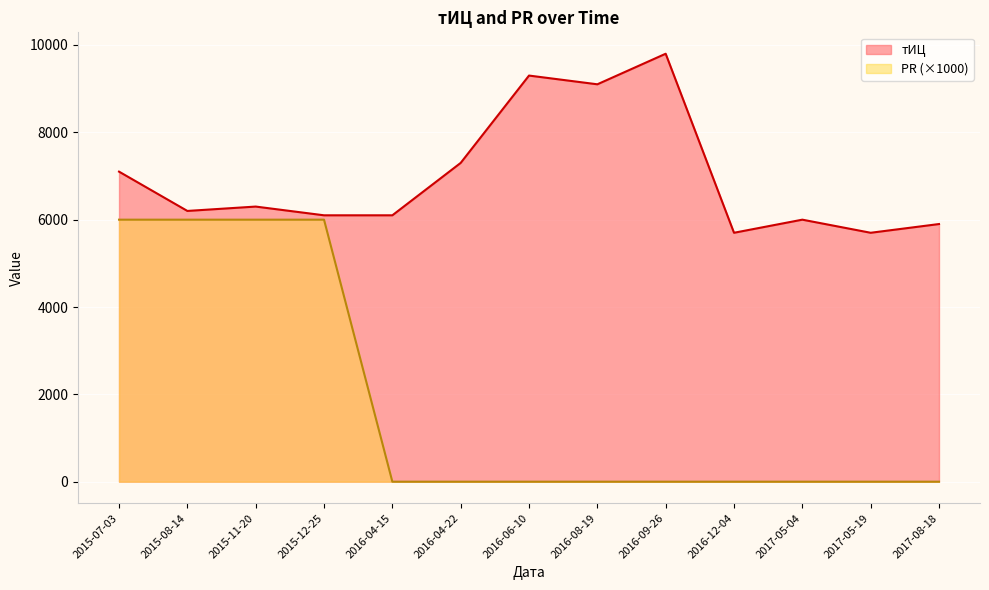

Which series has the largest range (max minus min)?

PR (×1000)